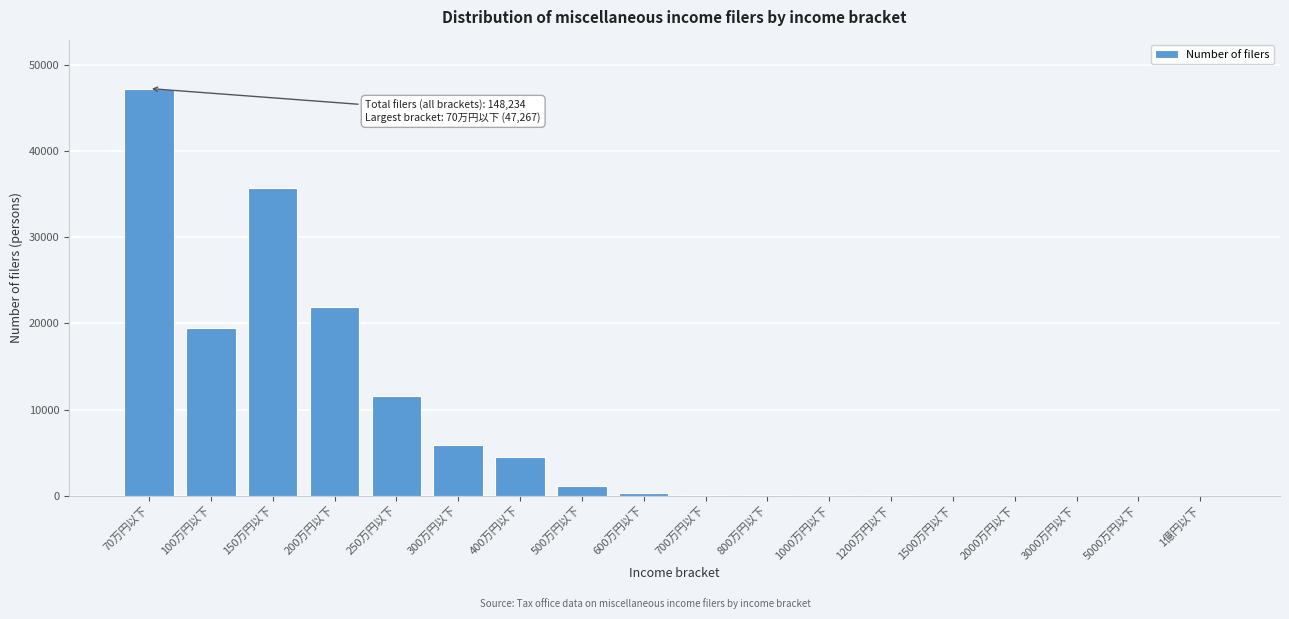

What is the sum of all values?

148234